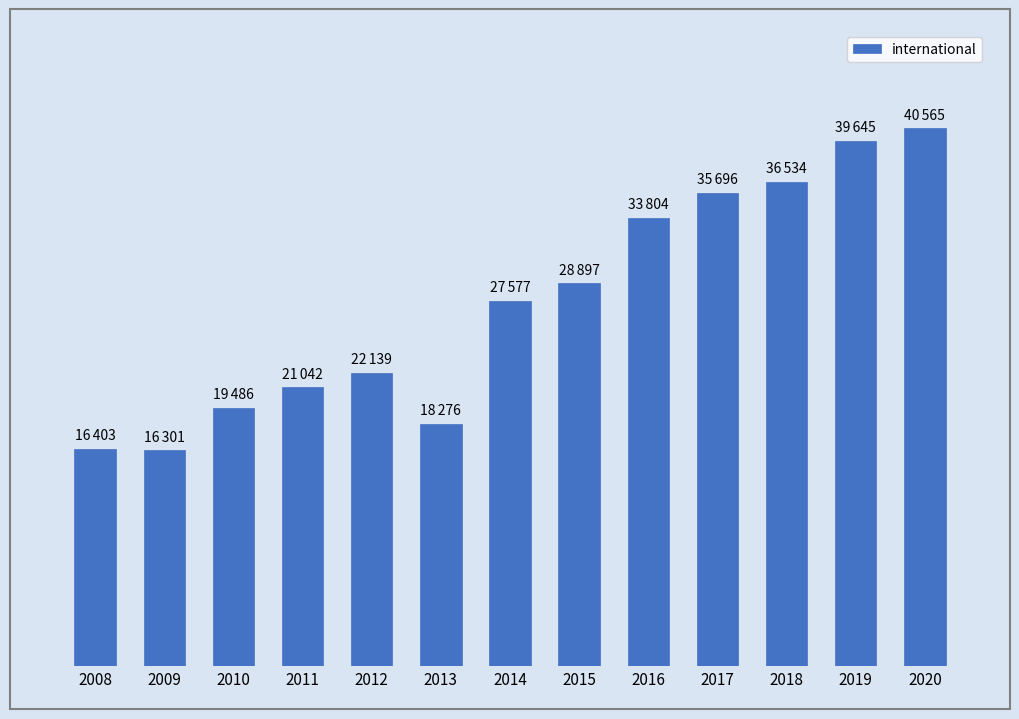

At which label does the data first exceed 27577?

2015